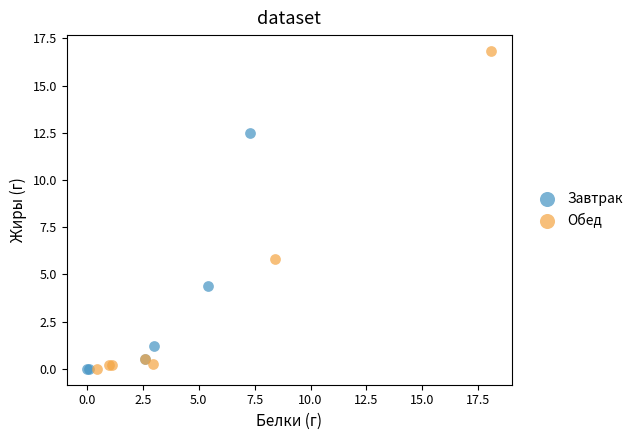

Which series reaches the maximum Y coordinate?

Обед